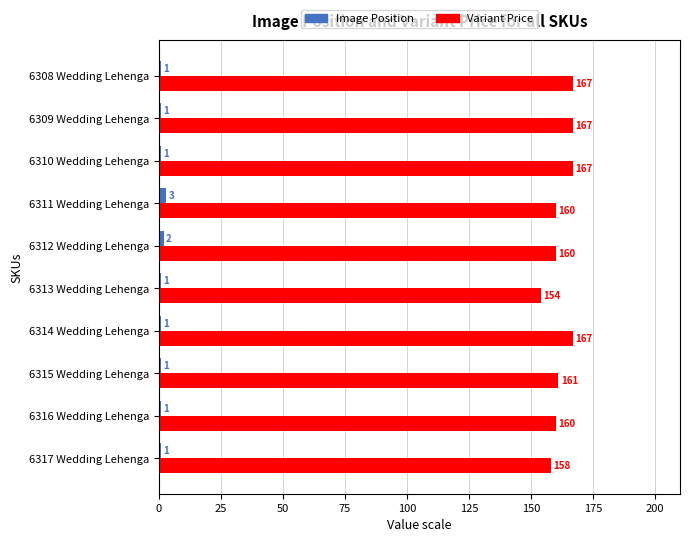

What is the difference between the second highest and minimum values in the Variant Price series?

13